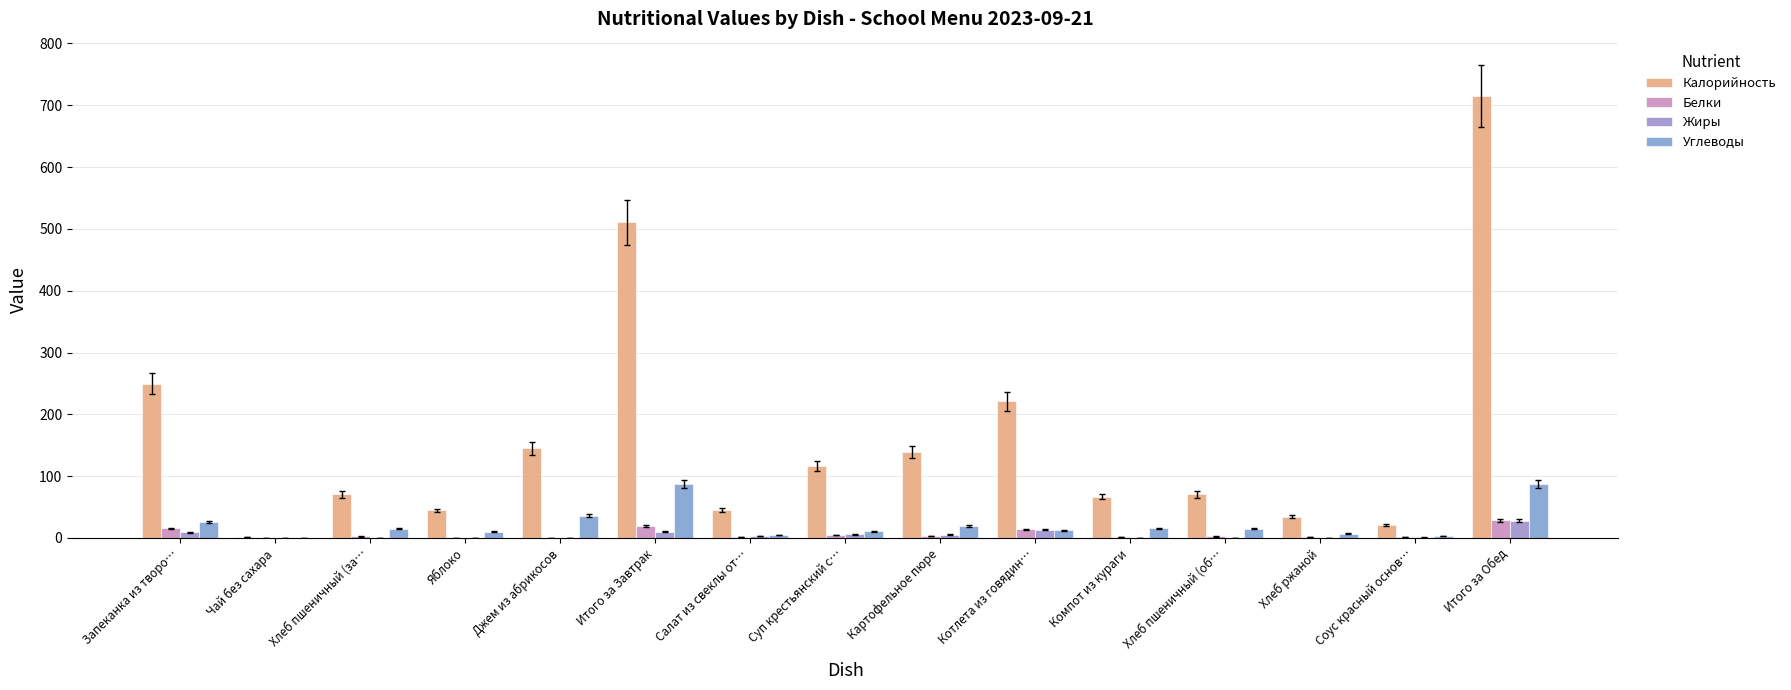

Which label corresponds to the smallest value in the chart?

Чай без сахара